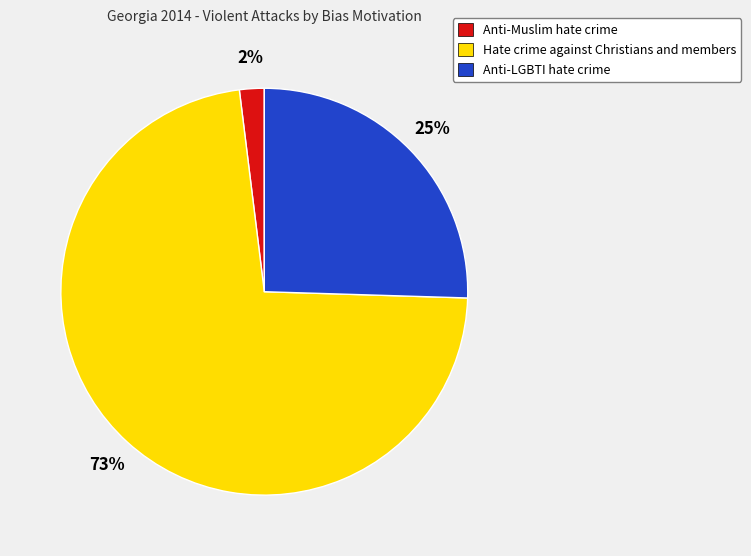

Which slice represents more than half of the pie?

Hate crime against Christians and members